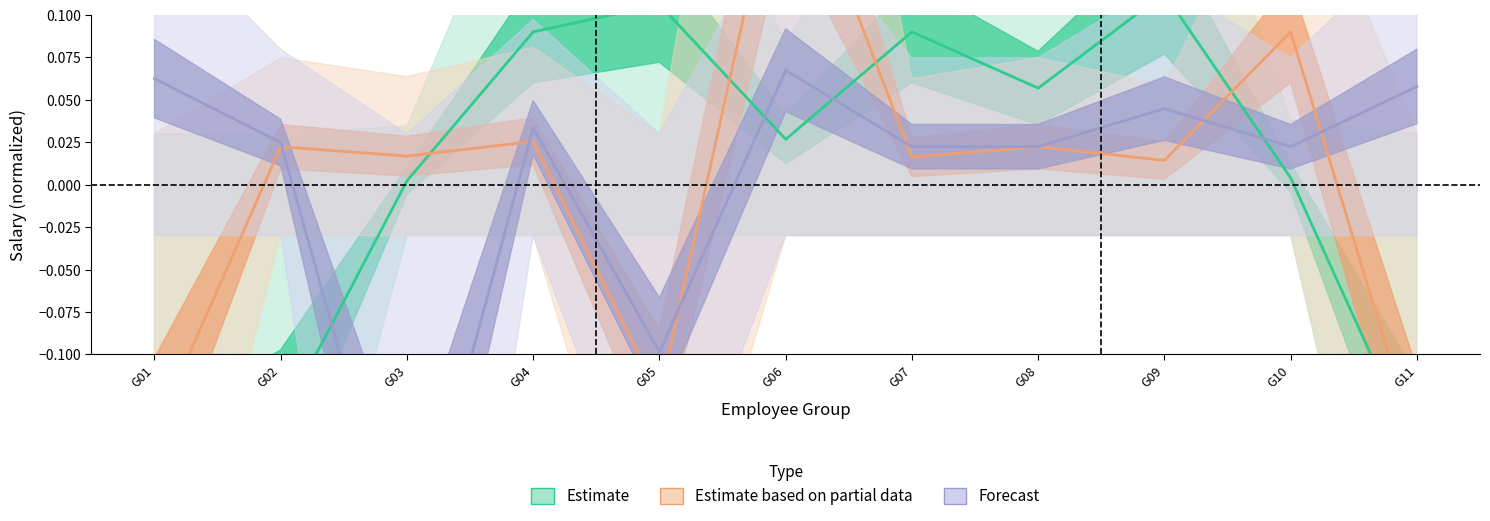

Which series changed the most between G05 and G10?

Estimate based on partial data